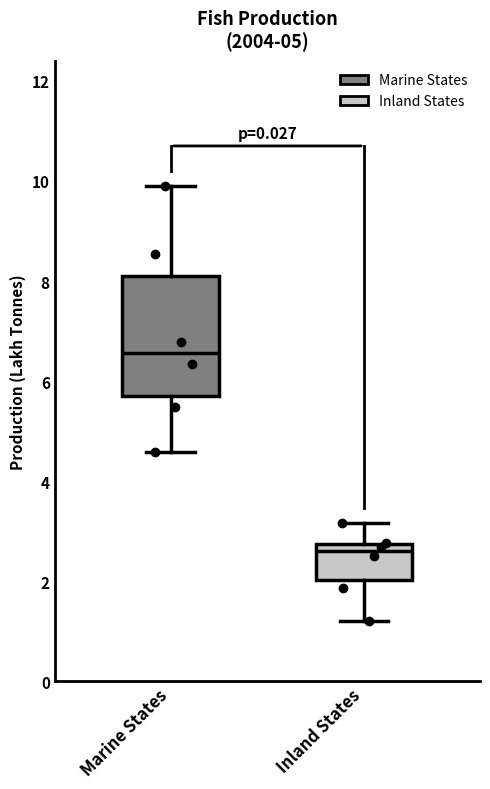

Reading left to right, transcribe this box plot: for each box, give where its median line is, the range the box spans, and where its two whiskers end, as read against the y-axis. The values are not printed on the chart, so give them approximately, as read against the axis.

Marine States: median 6.6, box 5.6 to 8.0, whiskers 4.6 to 10.0
Inland States: median 2.6, box 2.0 to 2.8, whiskers 1.2 to 3.2